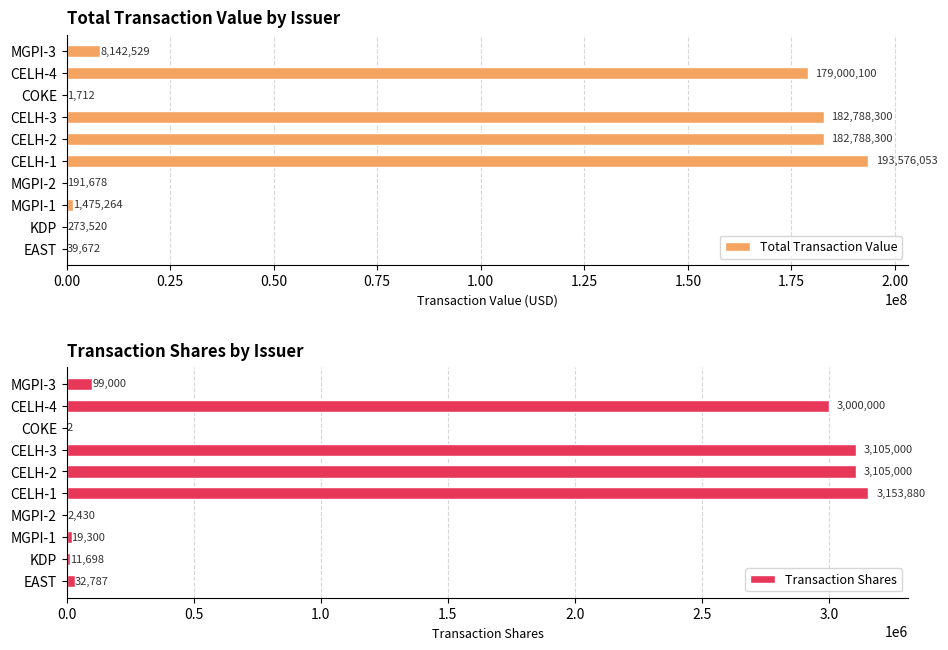

The Total Transaction Value series shows 1475264 at MGPI-1. True or false?

True